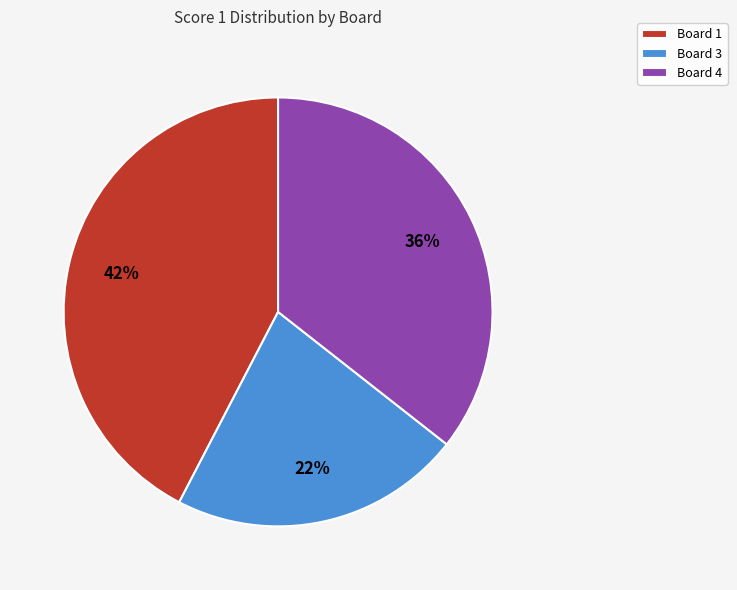

To the nearest percent, what is the difference between the largest and smallest slice percentages?

20%